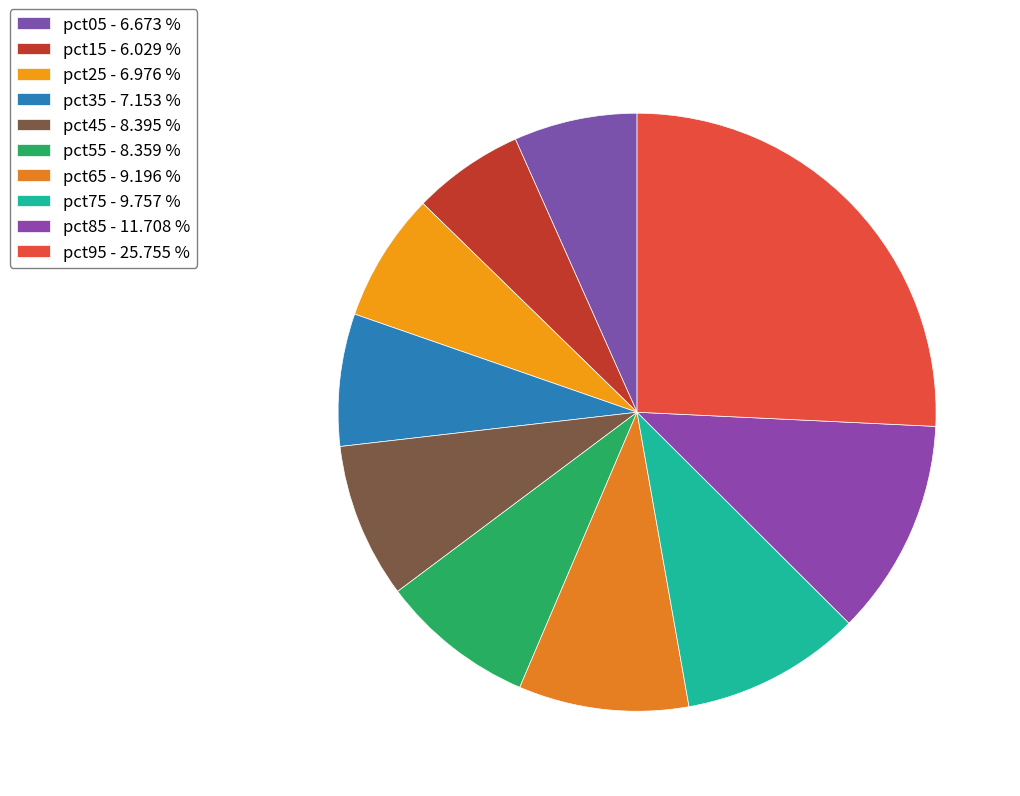

True or false: pct25 accounts for 1% of the total.

False